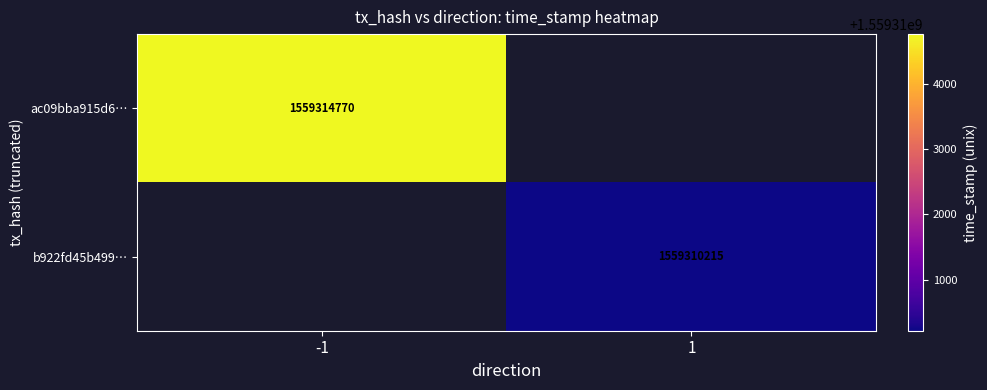

The value of b922fd45b499… at 1 is 1559310215. True or false?

True